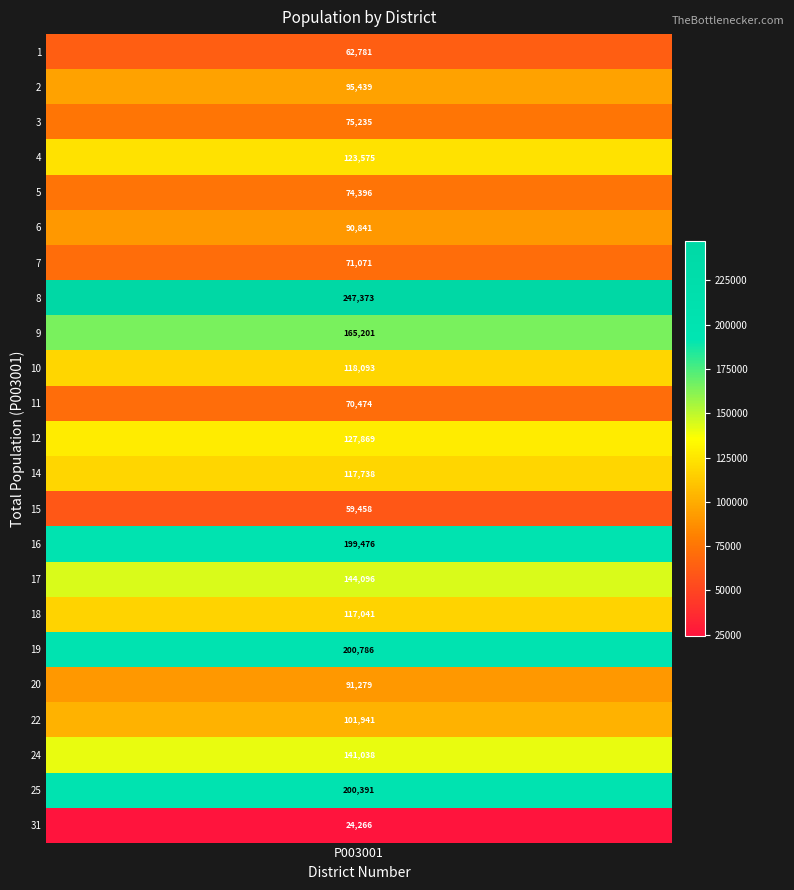

List the labels in order of value, largest first.

8, 19, 25, 16, 9, 17, 24, 12, 4, 10, 14, 18, 22, 2, 20, 6, 3, 5, 7, 11, 1, 15, 31